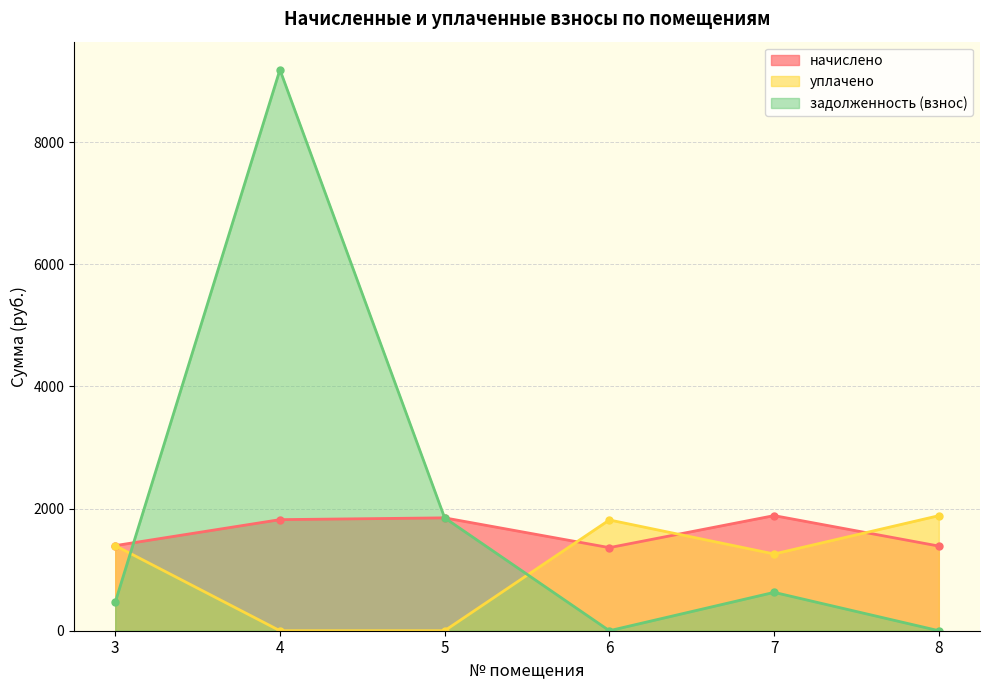

How many data points in начислено are above 1818?

3